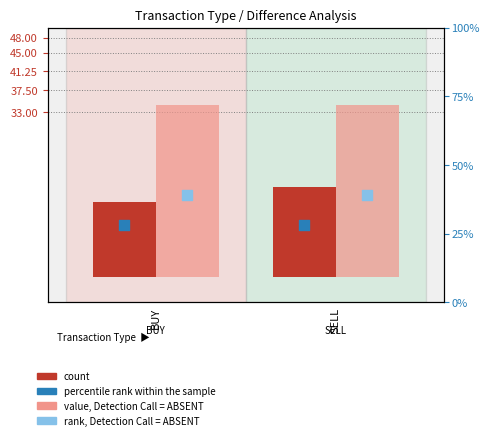

What is the total value across all series at BUY?

116.5